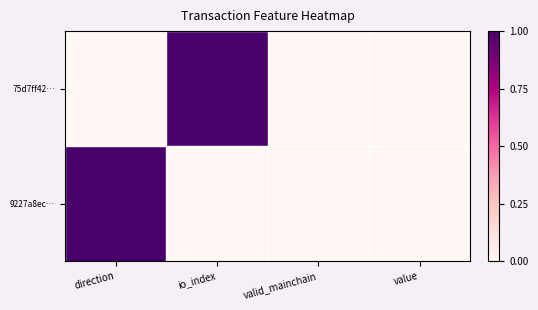

Reading right to left, transcribe all the data shown in this chart.

75d7ff42…: value=0	valid_mainchain=0	io_index=1	direction=0
9227a8ec…: value=0	valid_mainchain=0	io_index=0	direction=1